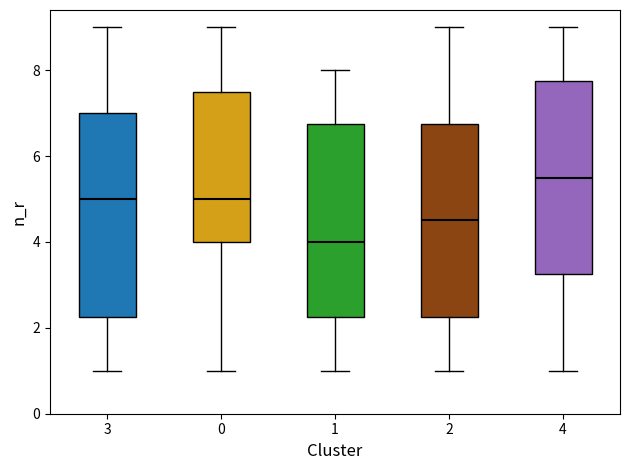

Comparing the boxes themselves (not the whiskers), which one is the tallest?

3